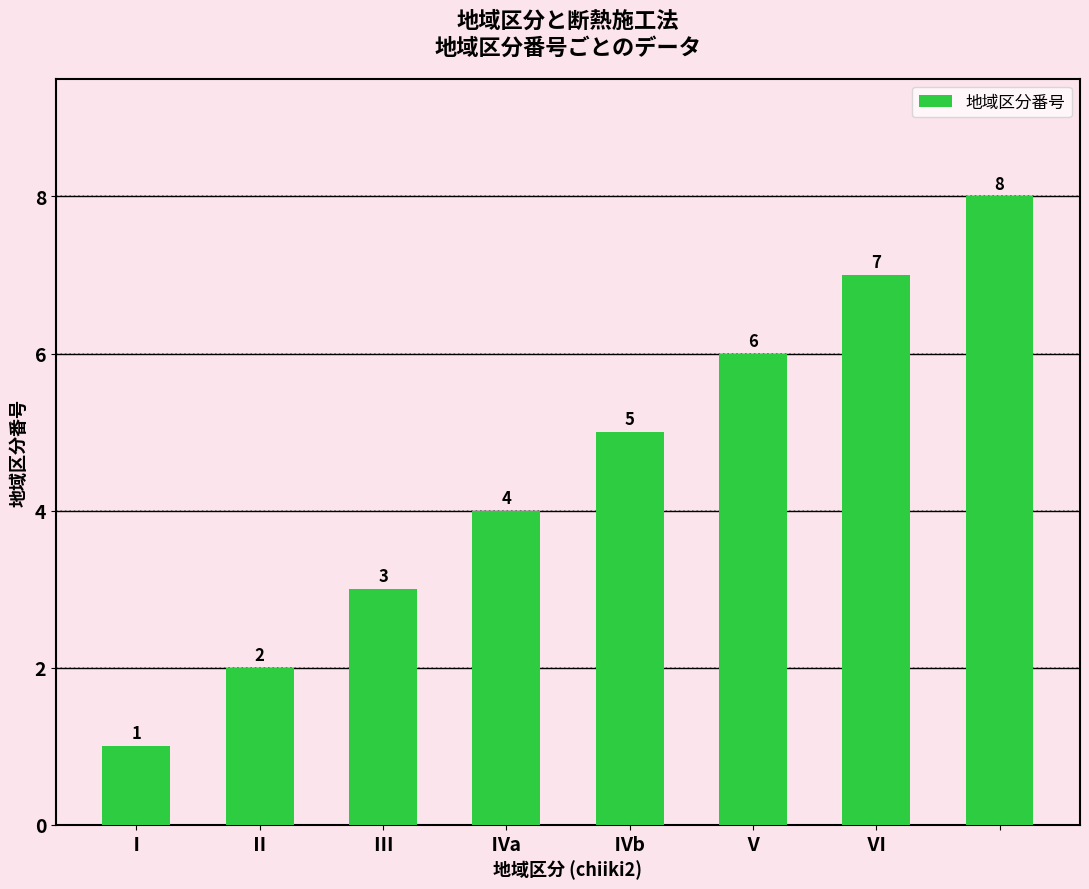

How many data points does each series have?

8